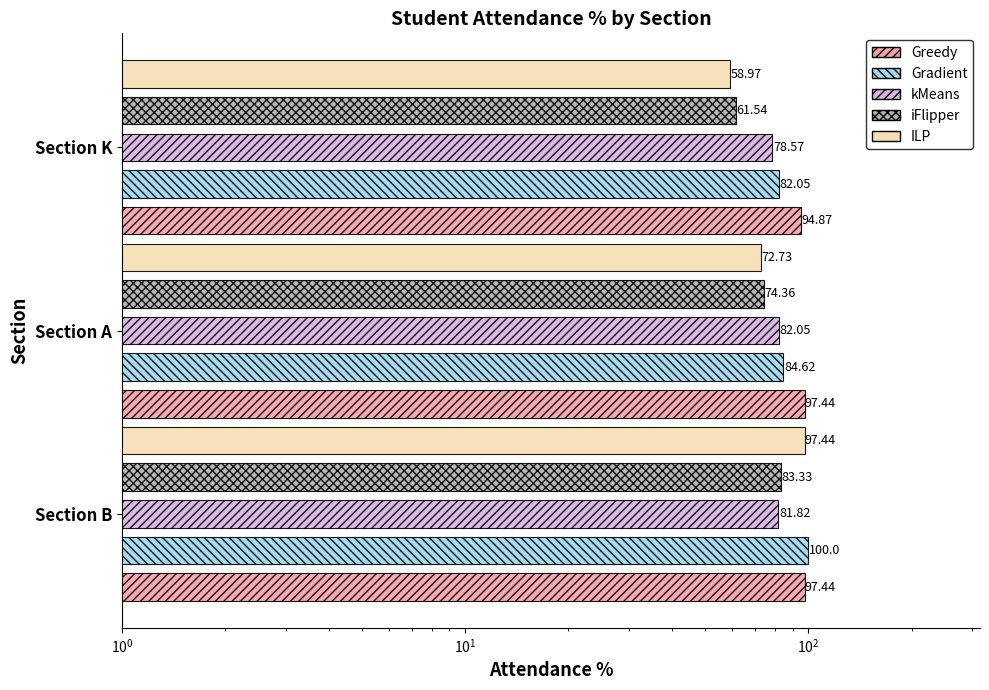

At how many categories does at least one series exceed 62?

3